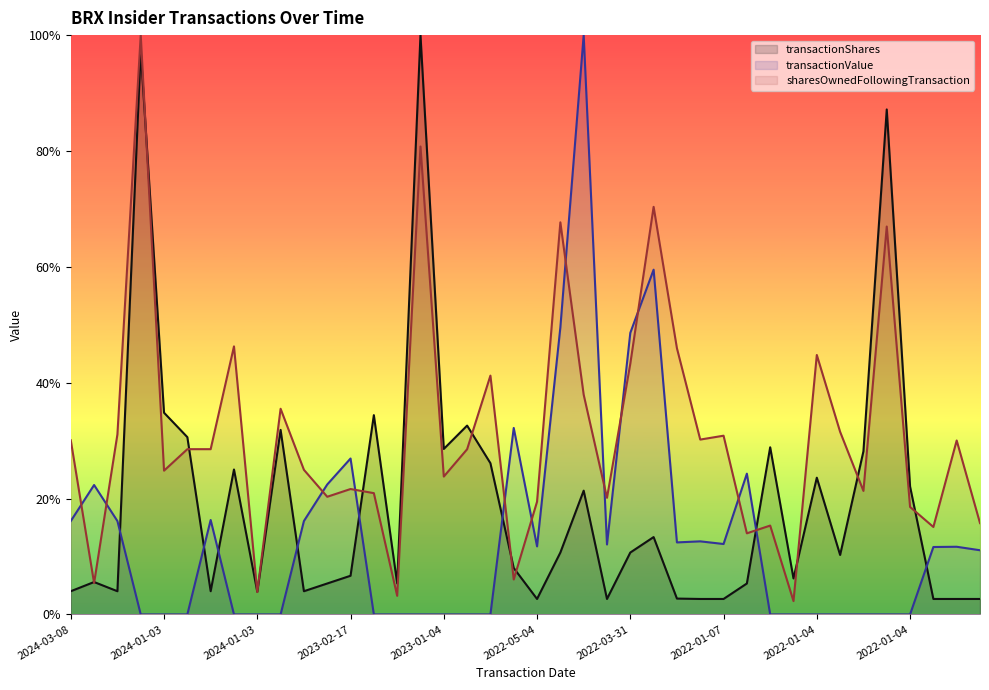

Reading left to right, transcribe all the data shown in this chart.

transactionShares: 0.0	0.1	0.0	1.0	0.3	0.3	0.0	0.3	0.0	0.3	0.0	0.1	0.1	0.3	0.1	1.0	0.3	0.3	0.3	0.1	0.0	0.1	0.2	0.0	0.1	0.1	0.0	0.0	0.0	0.1	0.3	0.1	0.2	0.1	0.3	0.9	0.2	0.0	0.0	0.0
transactionValue: 0.2	0.2	0.2	0.0	0.0	0.0	0.2	0.0	0.0	0.0	0.2	0.2	0.3	0.0	0.0	0.0	0.0	0.0	0.0	0.3	0.1	0.5	1.0	0.1	0.5	0.6	0.1	0.1	0.1	0.2	0.0	0.0	0.0	0.0	0.0	0.0	0.0	0.1	0.1	0.1
sharesOwnedFollowingTransaction: 0.3	0.1	0.3	1.0	0.2	0.3	0.3	0.5	0.0	0.4	0.2	0.2	0.2	0.2	0.0	0.8	0.2	0.3	0.4	0.1	0.2	0.7	0.4	0.2	0.4	0.7	0.5	0.3	0.3	0.1	0.2	0.0	0.4	0.3	0.2	0.7	0.2	0.2	0.3	0.2